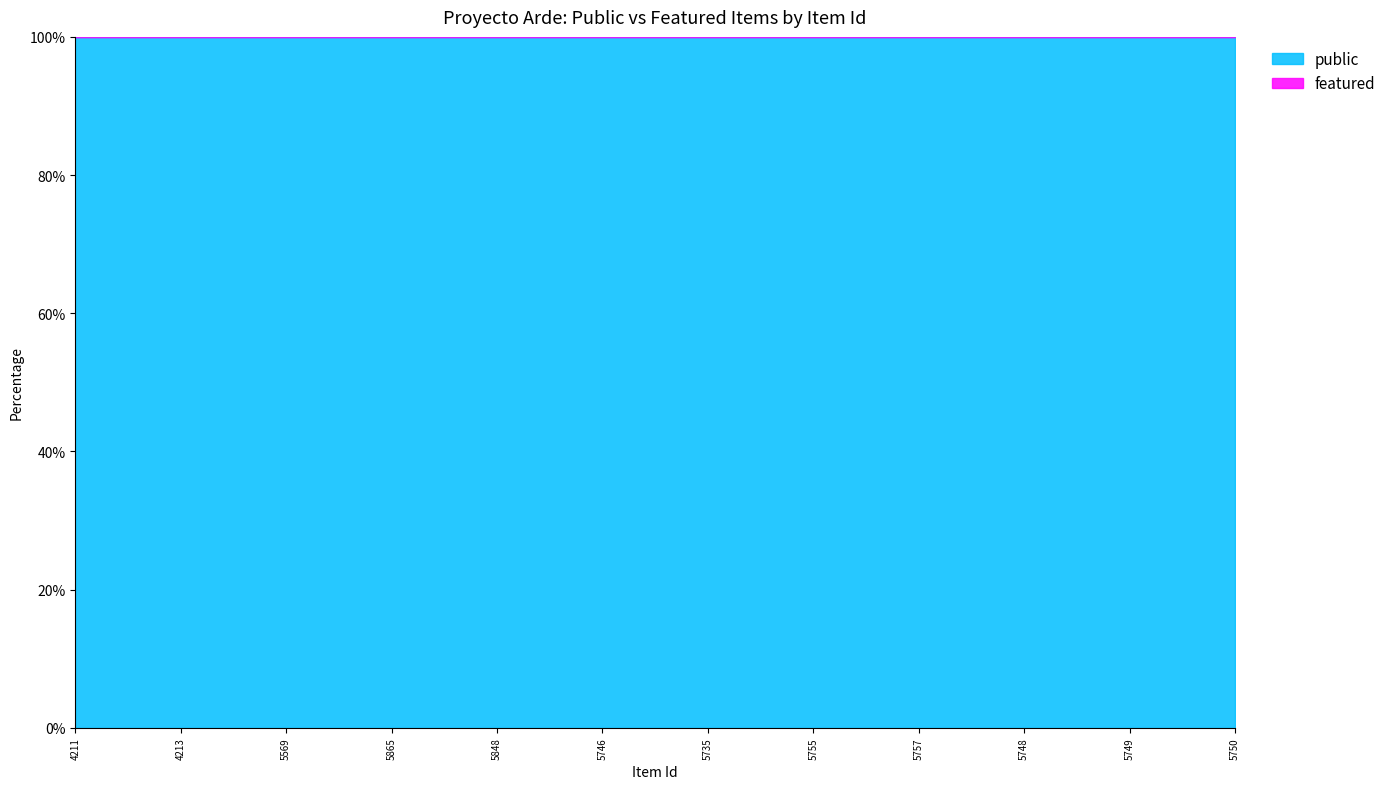

The featured series shows 0 at 5757. True or false?

True